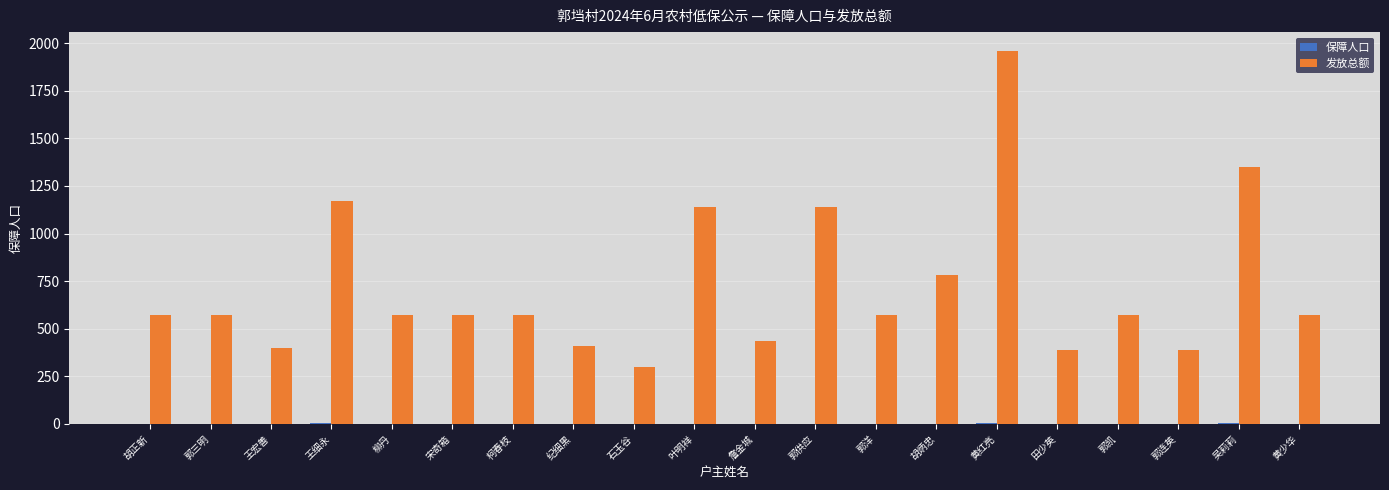

What is the sum of all 发放总额 values?

14425